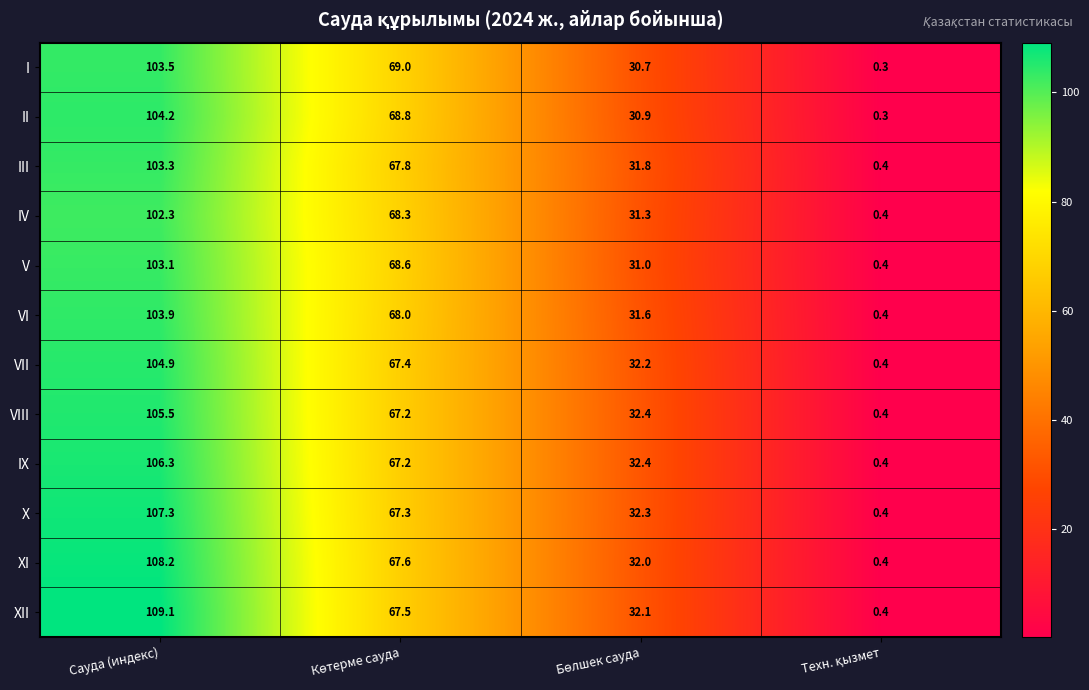

What is the difference between the maximum and second lowest values in the I series?

72.8